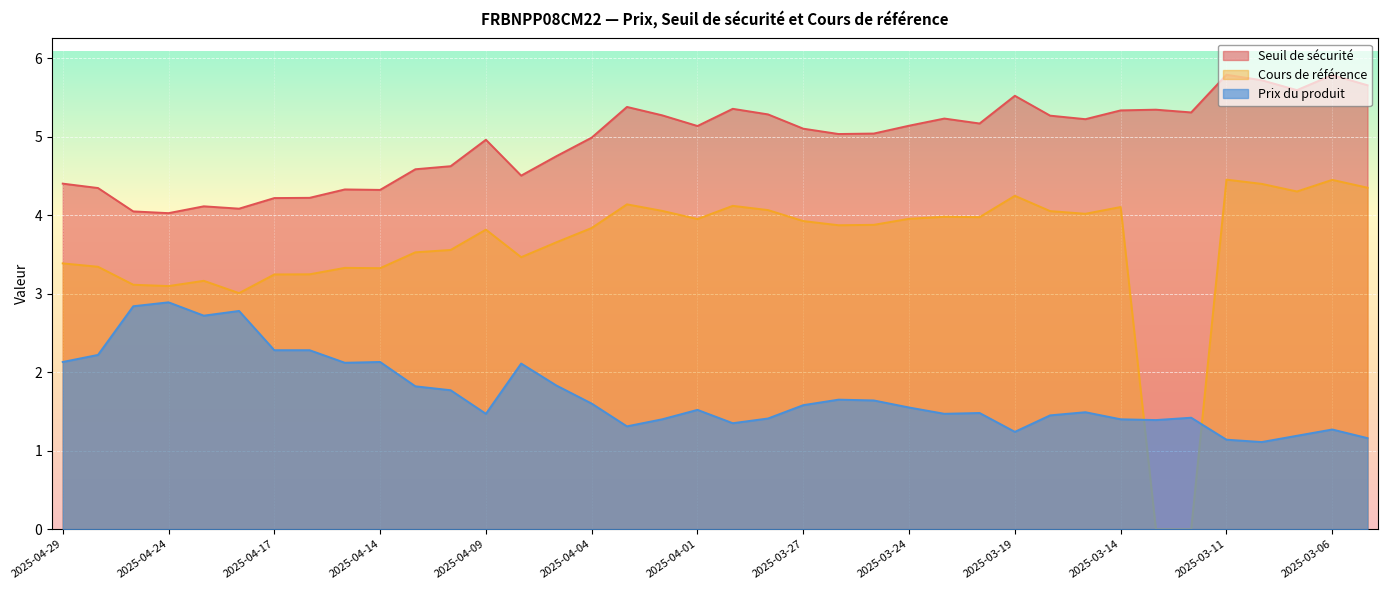

What is the difference between the maximum and minimum values in the Cours de référence series?

4.5